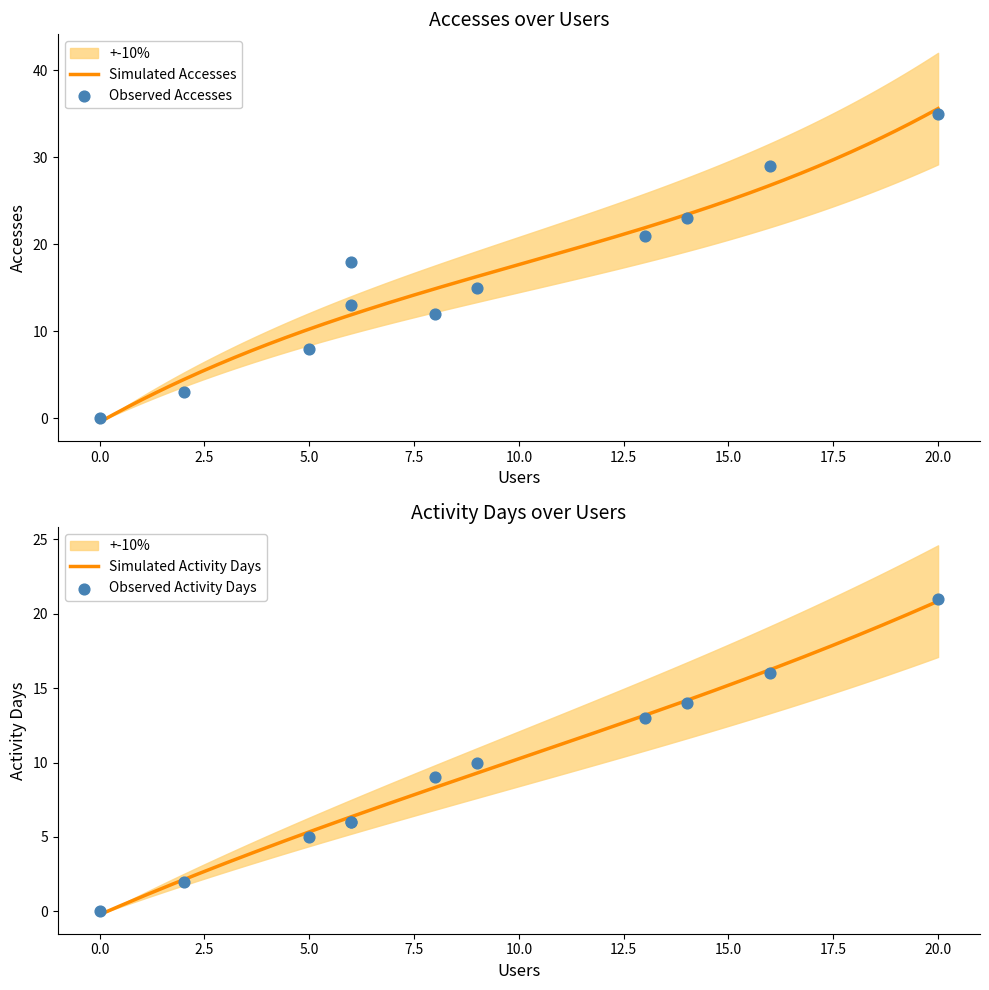

Which series has the widest spread of Y values?

Accesses